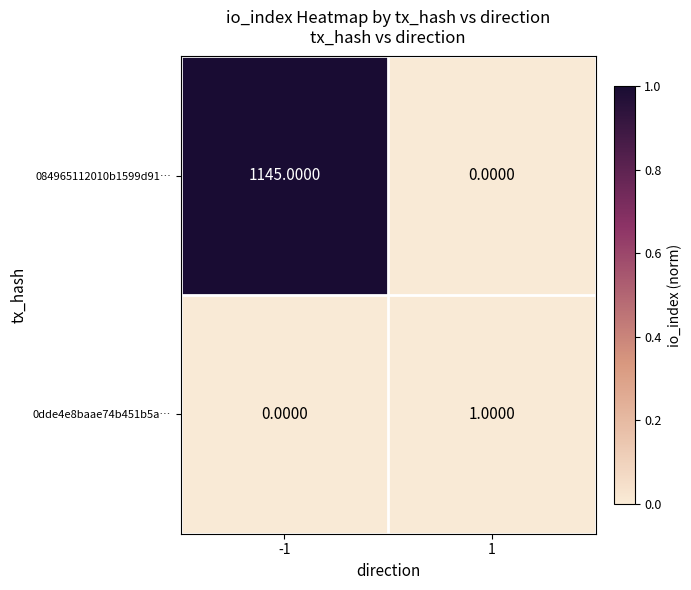

What is the difference between the highest and lowest values at -1?

1145